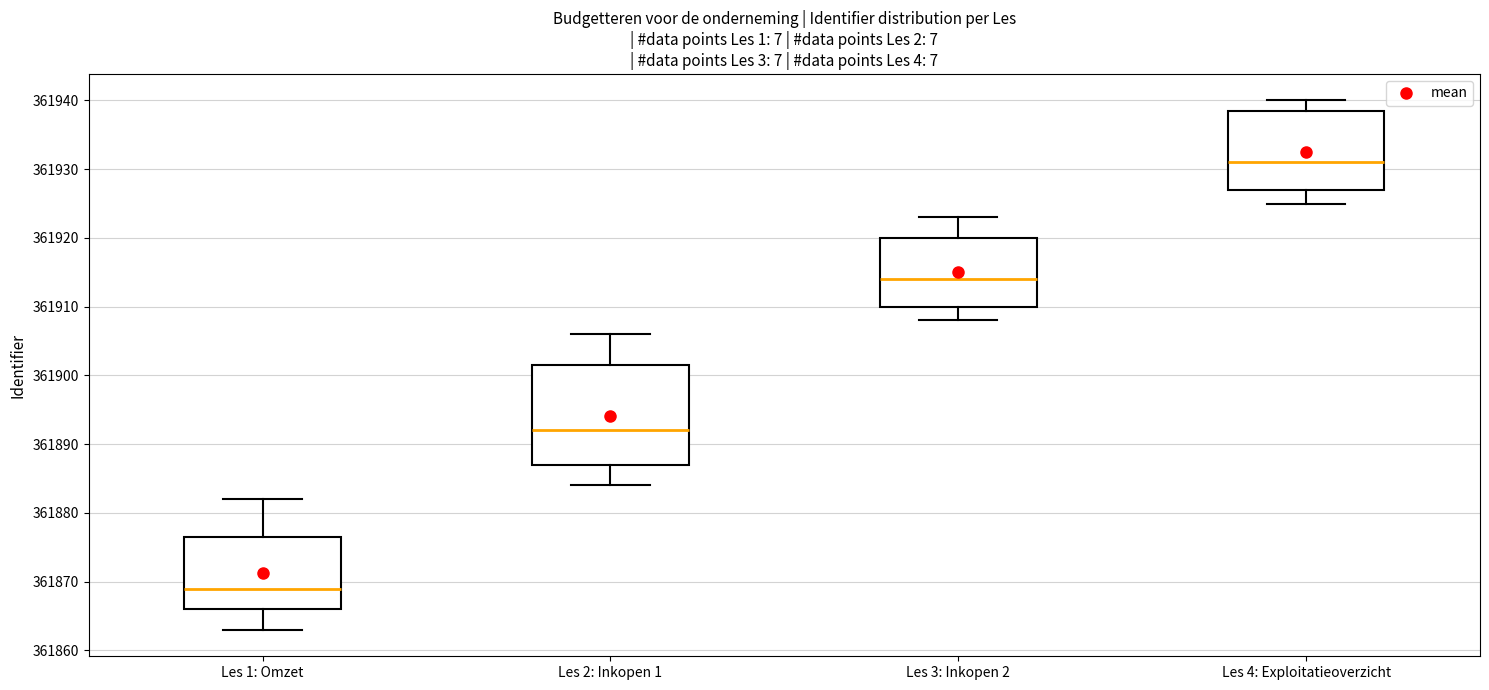

Reading left to right, transcribe this box plot: for each box, give where its median line is, the range the box spans, and where its two whiskers end, as read against the y-axis. The values are not printed on the chart, so give them approximately, as read against the axis.

Les 1: Omzet: median 361869, box 361866 to 361877, whiskers 361863 to 361882
Les 2: Inkopen 1: median 361892, box 361887 to 361902, whiskers 361884 to 361906
Les 3: Inkopen 2: median 361914, box 361910 to 361920, whiskers 361908 to 361923
Les 4: Exploitatieoverzicht: median 361931, box 361927 to 361939, whiskers 361925 to 361940